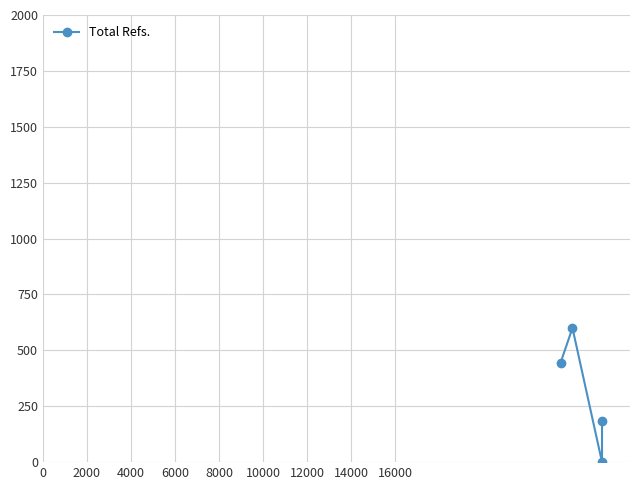

What is the maximum value shown in the chart?

600